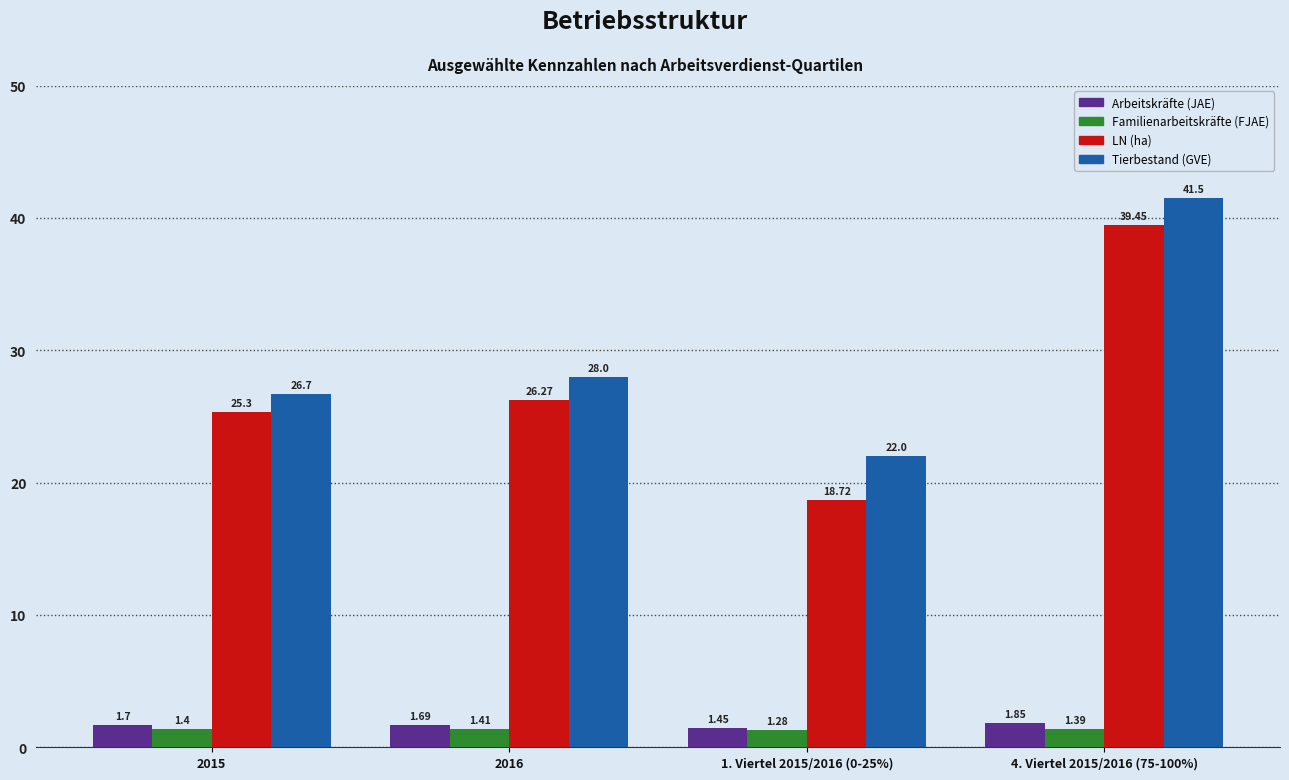

Which category has the highest value in the LN (ha) series?

4. Viertel 2015/2016 (75-100%)